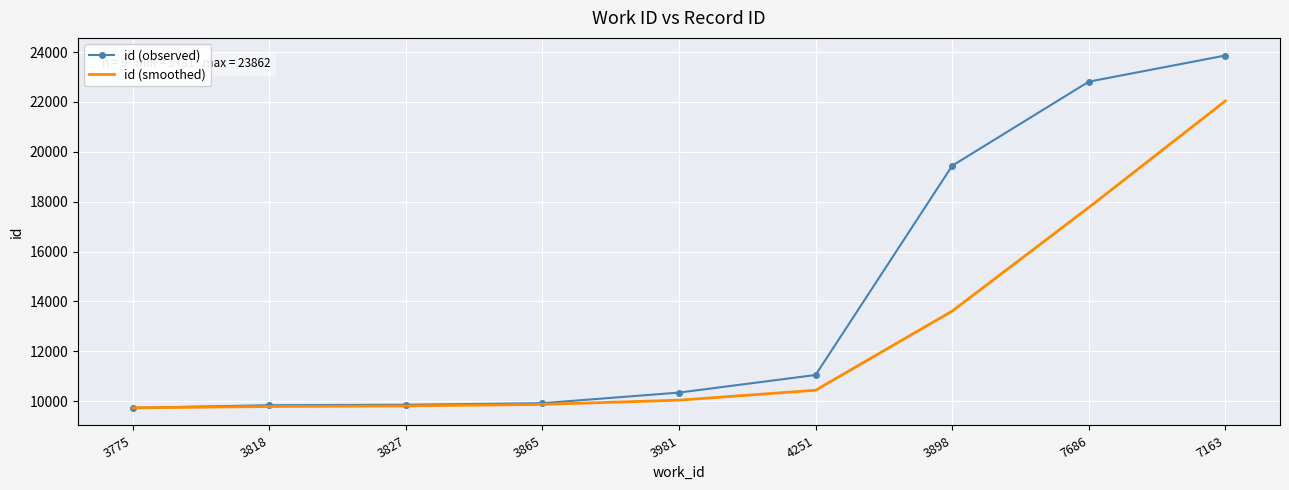

What is the approximate value of id (observed) at 3981?

10343.0